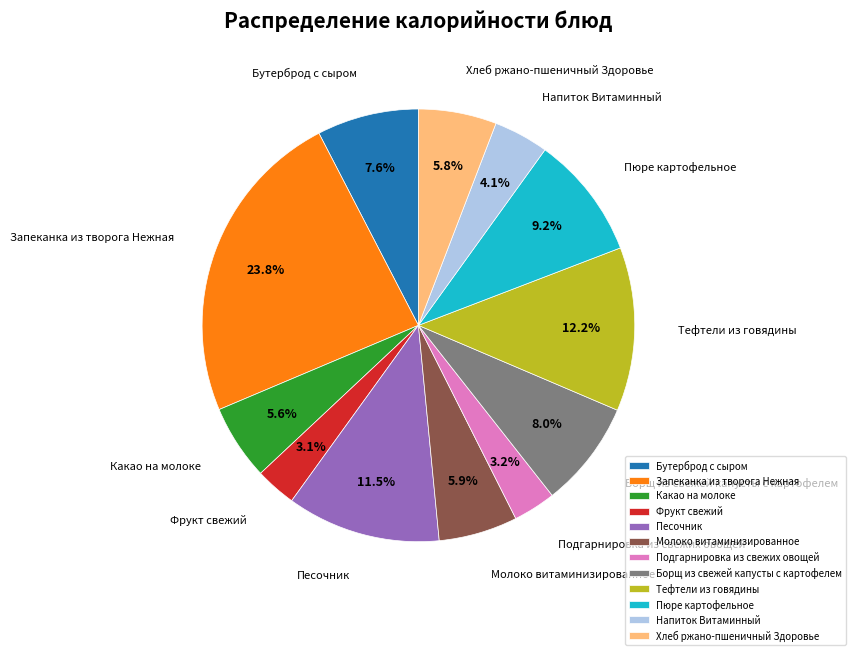

How many segments does this pie chart have?

12